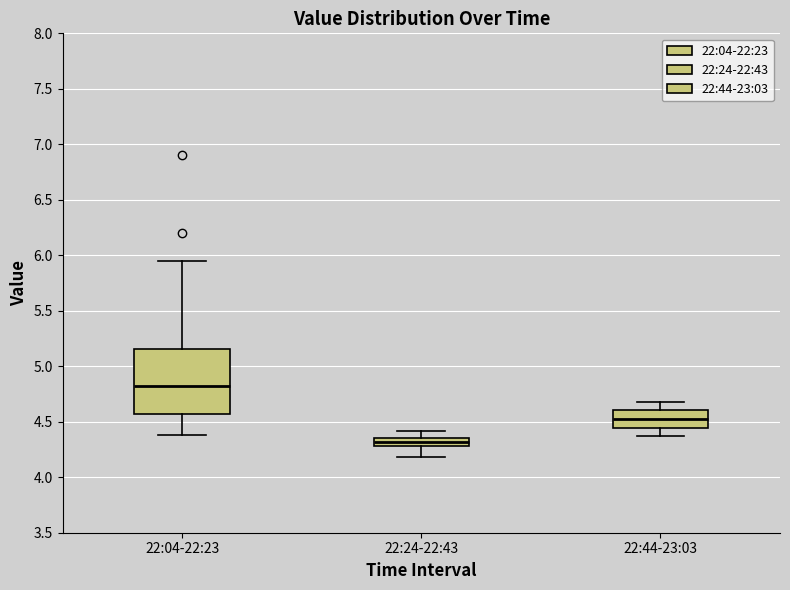

Which box has the highest median line?

22:04-22:23